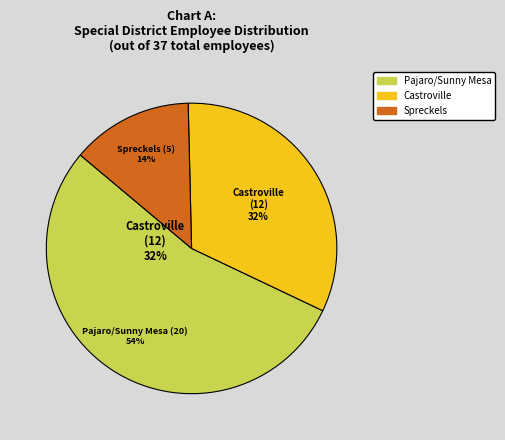

To the nearest percent, what is the difference between the largest and smallest slice percentages?

41%